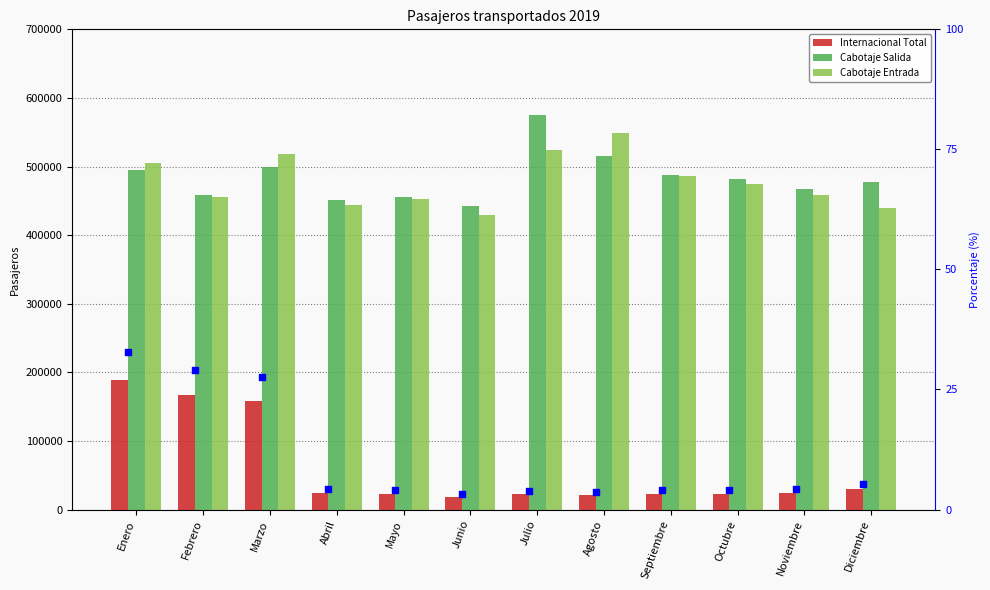

Which series contains the lowest Y value?

% Internacional